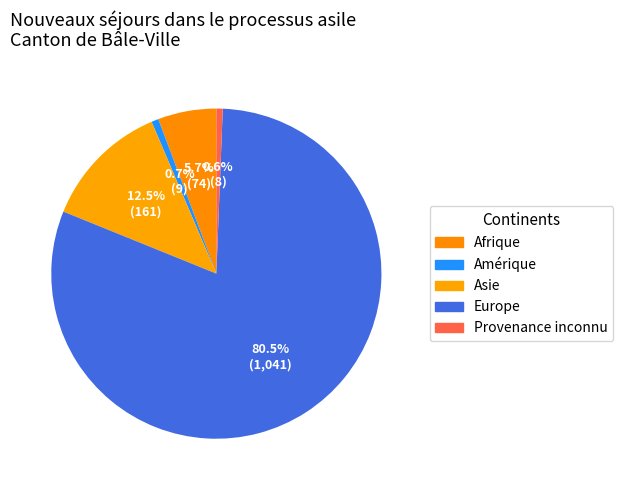

To the nearest percent, what is the combined percentage of Asie and Europe?

93%